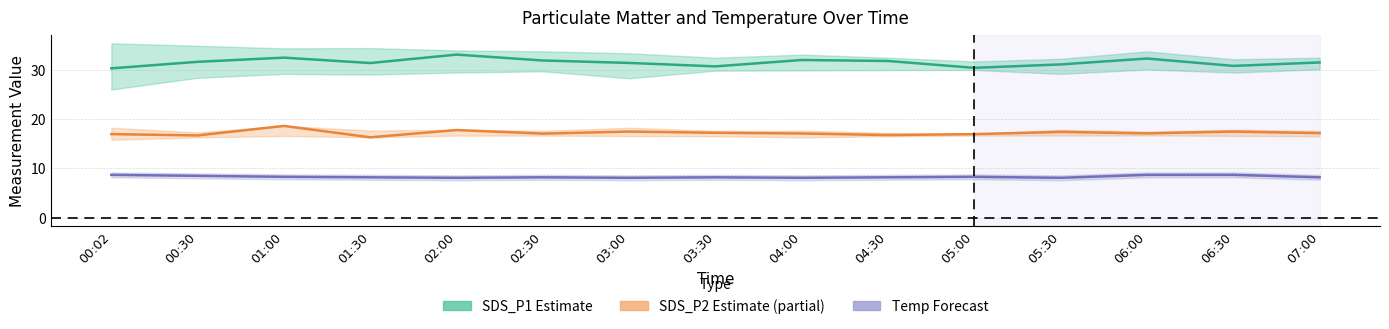

Rank the series at 05:00 from highest to lowest value.

SDS_P1 center, SDS_P2 center, Temp center